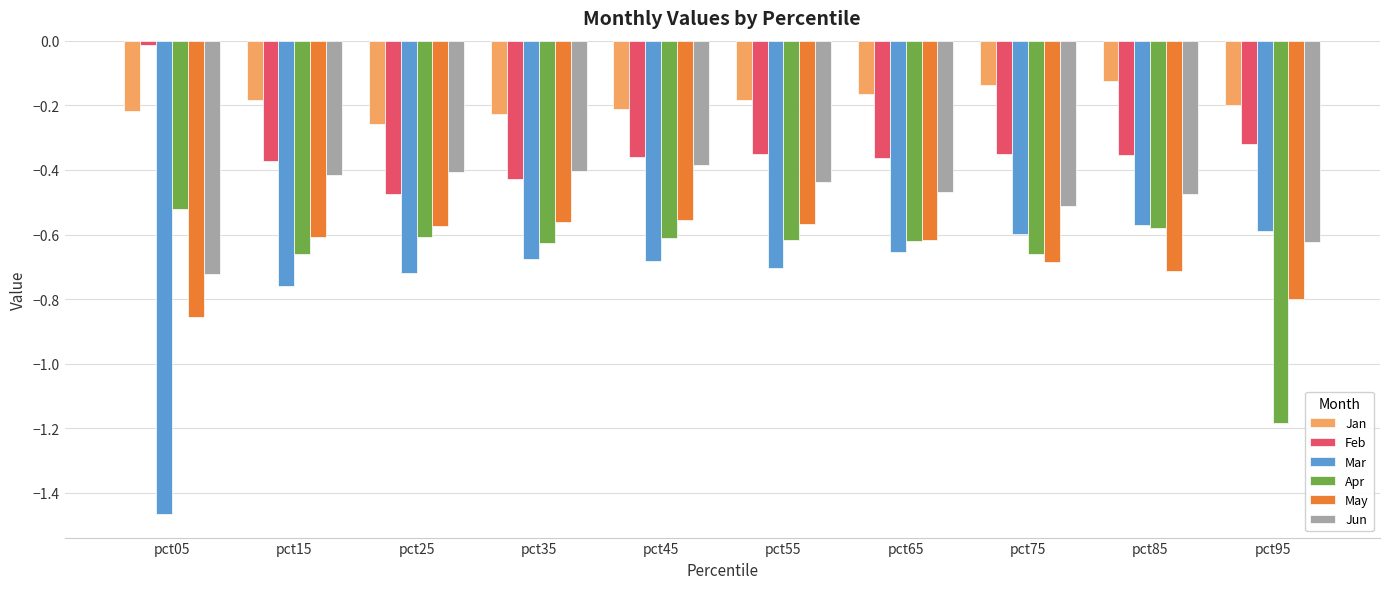

How many bars are there in total?

60